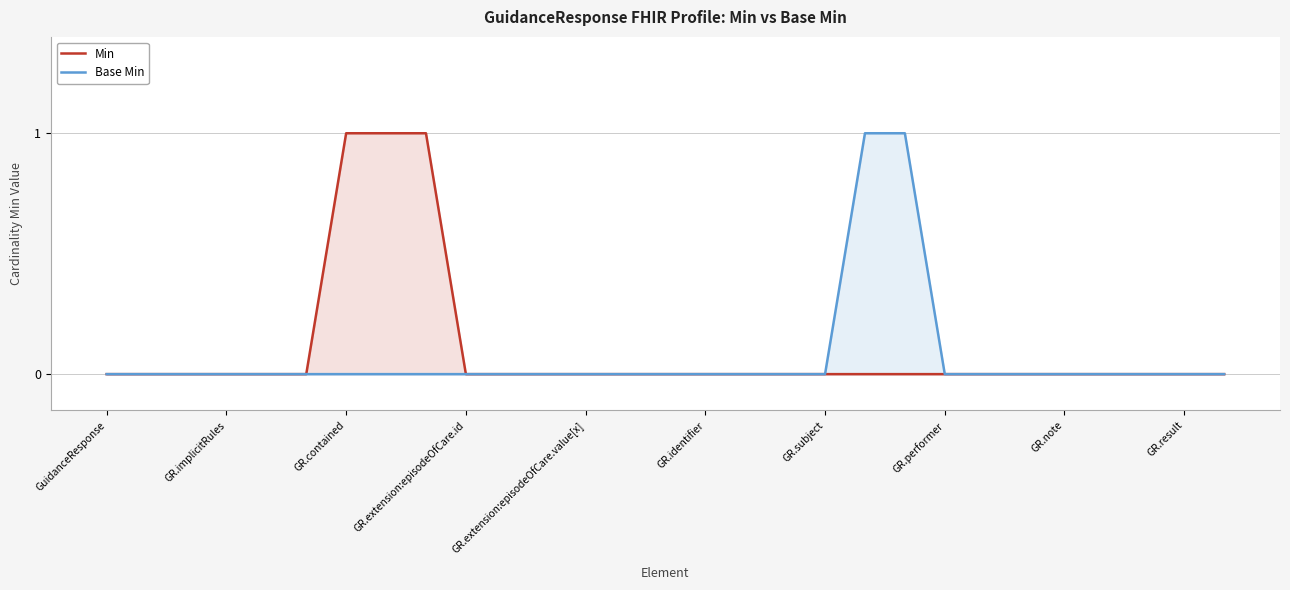

How many data points does each series have?

29